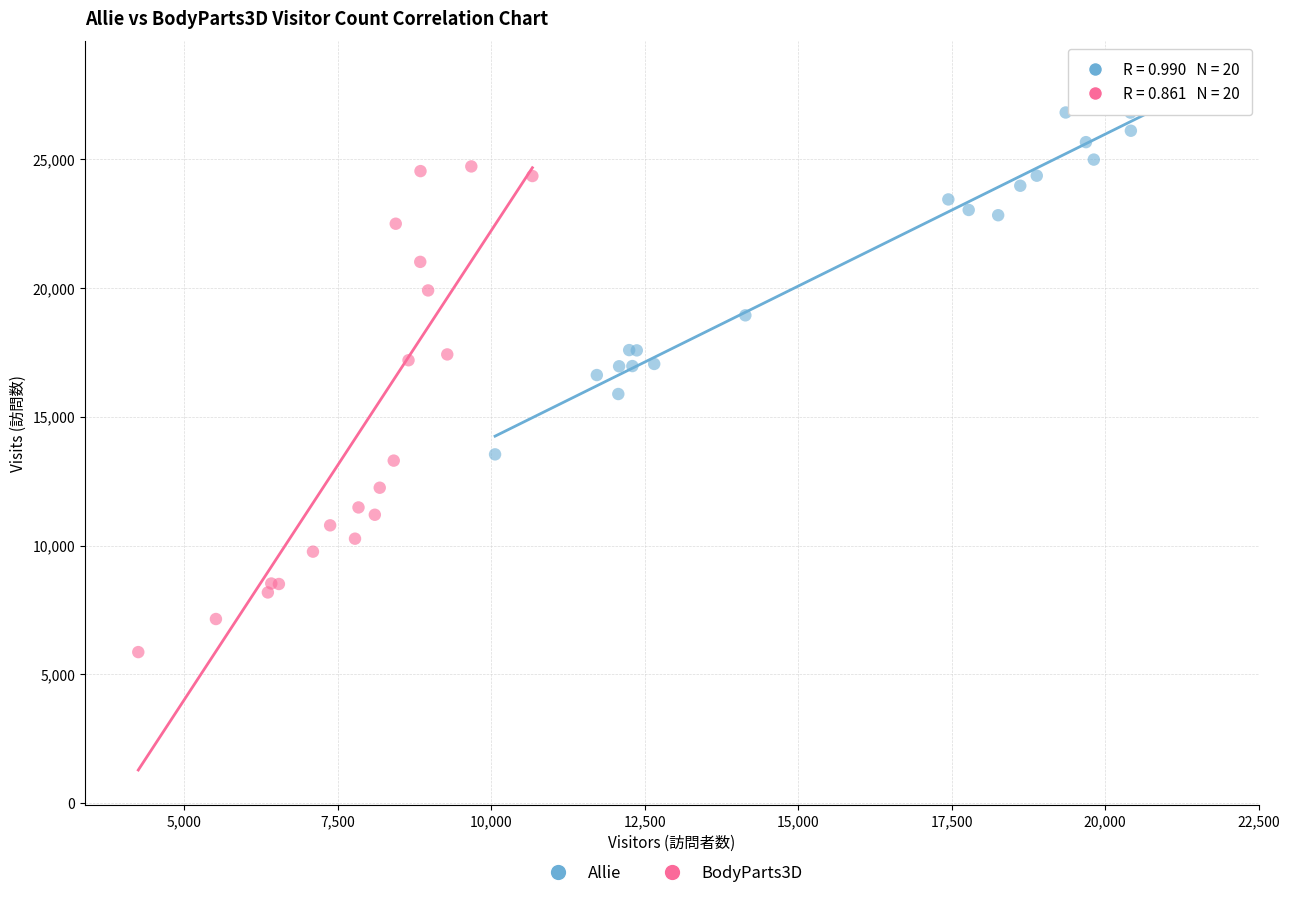

Which series has the largest Y range (max minus min)?

BodyParts3D